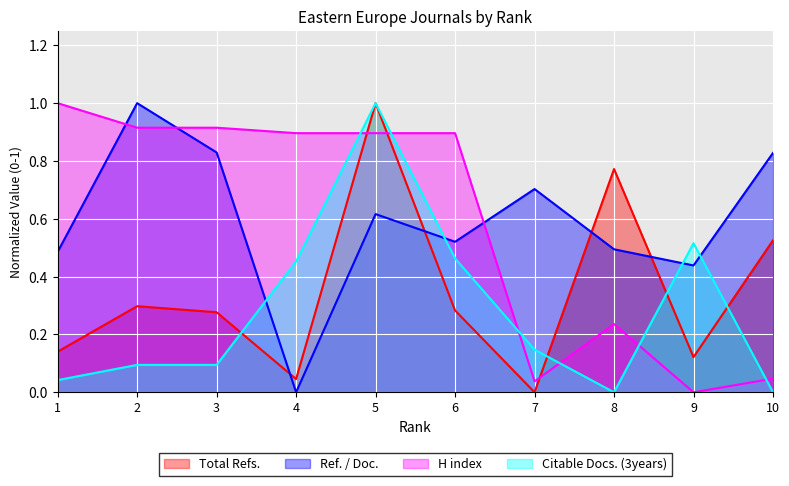

Which has a higher value, 6 or 7?

6